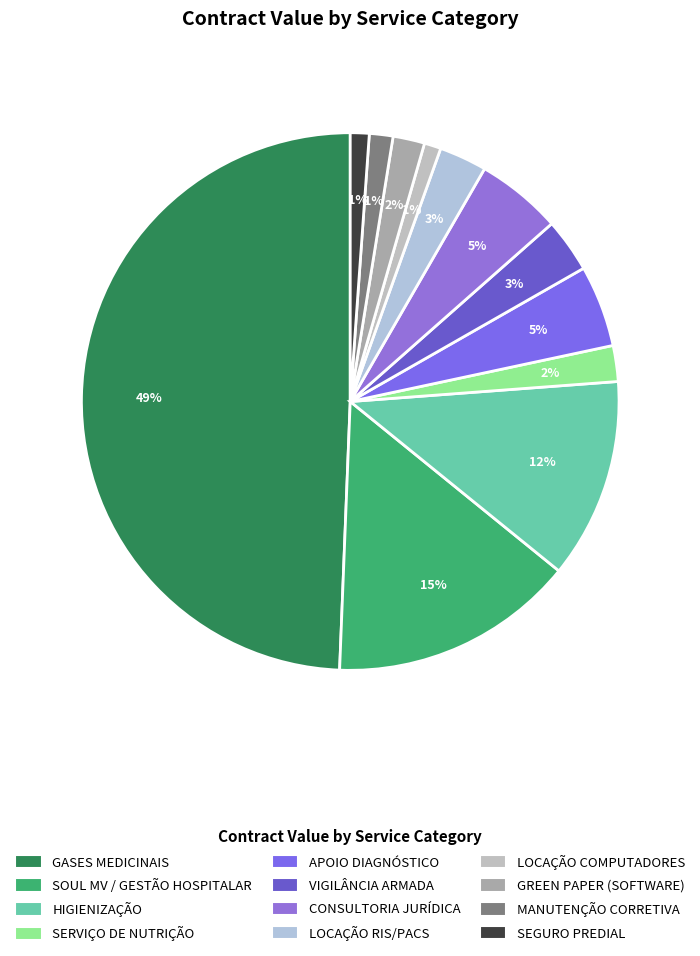

The GREEN PAPER (SOFTWARE) slice represents 10% of the pie. True or false?

False